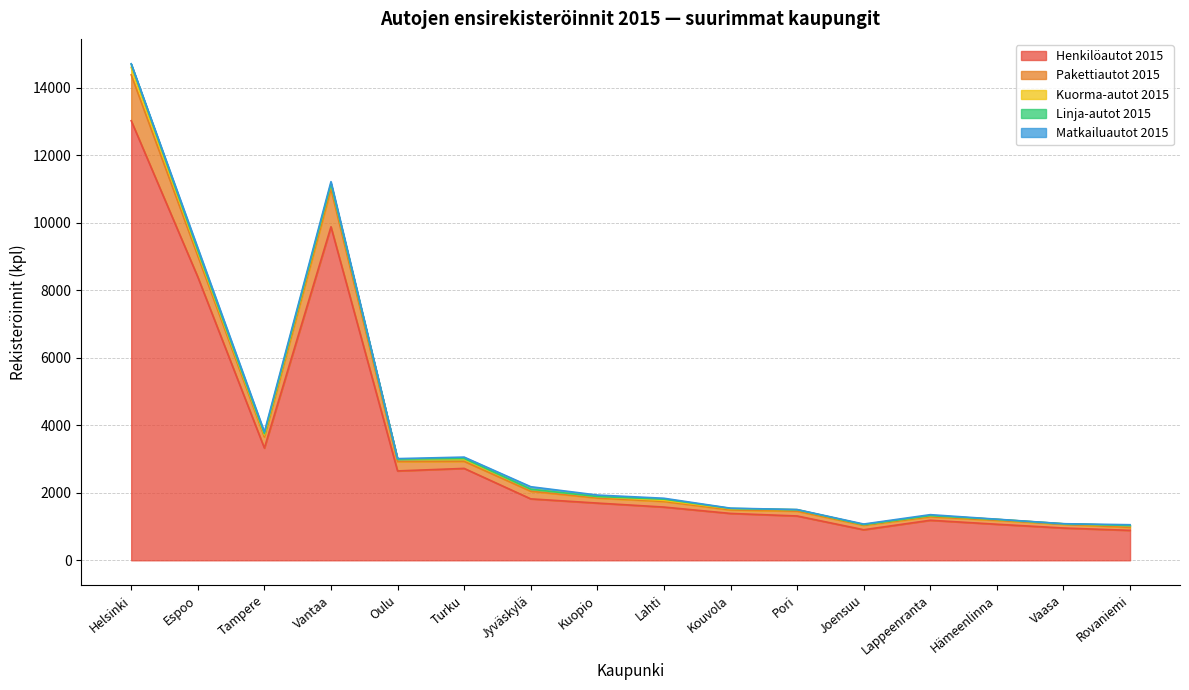

True or false: Matkailuautot 2015 and Linja-autot 2015 intersect in this chart.

True